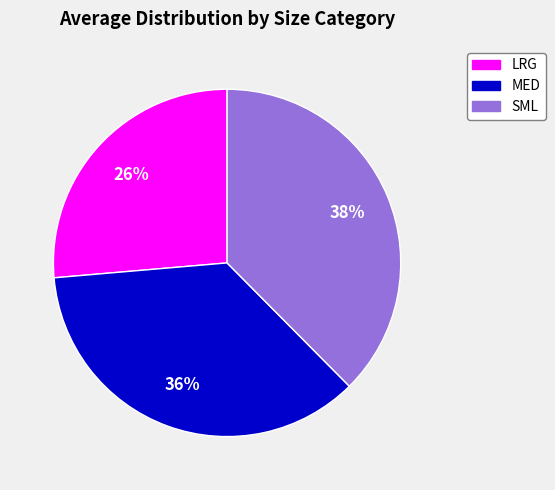

Is there a majority slice in this chart?

No